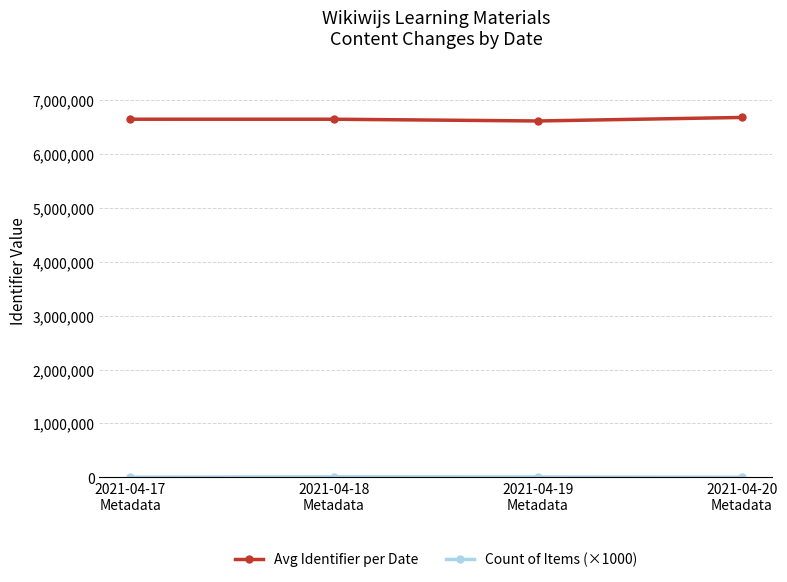

What is the average value of the Avg Identifier per Date series?

6648191